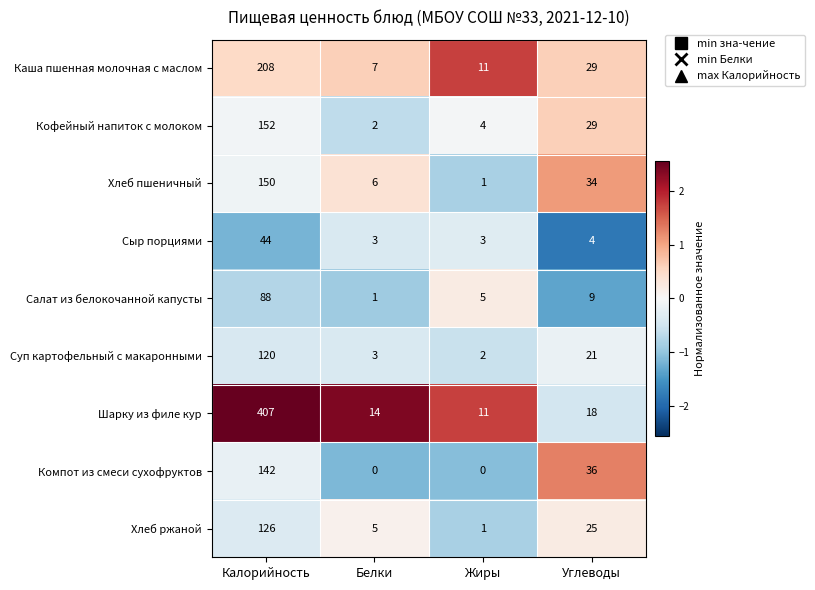

Which series has the largest total across all categories?

Шарку из филе кур